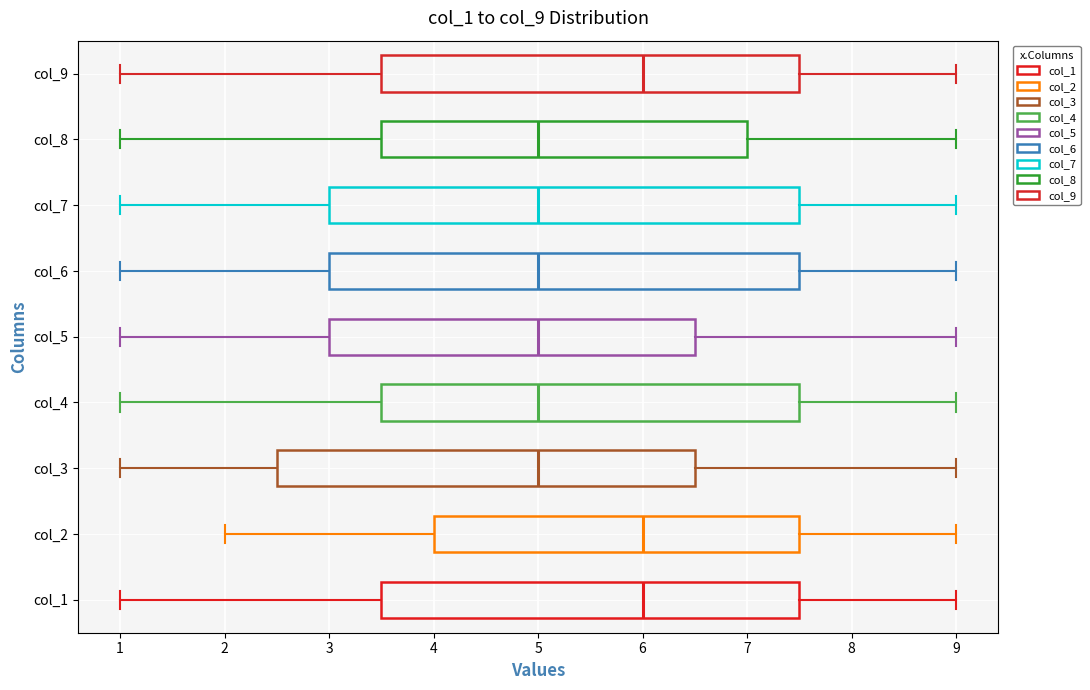

Where does the median line of the box for col_9 sit on the x-axis? The values are not printed on the chart, so give them approximately, as read against the axis.

6.0